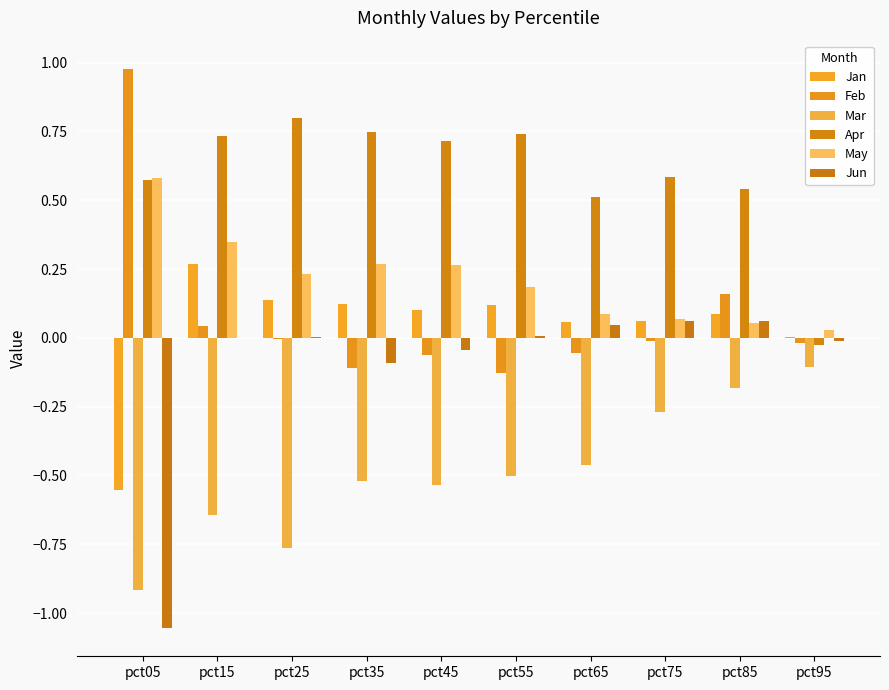

At which category is the sum across all series the highest?

pct15